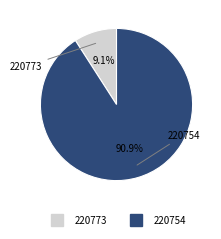

What is the smallest slice in the pie chart?

220773